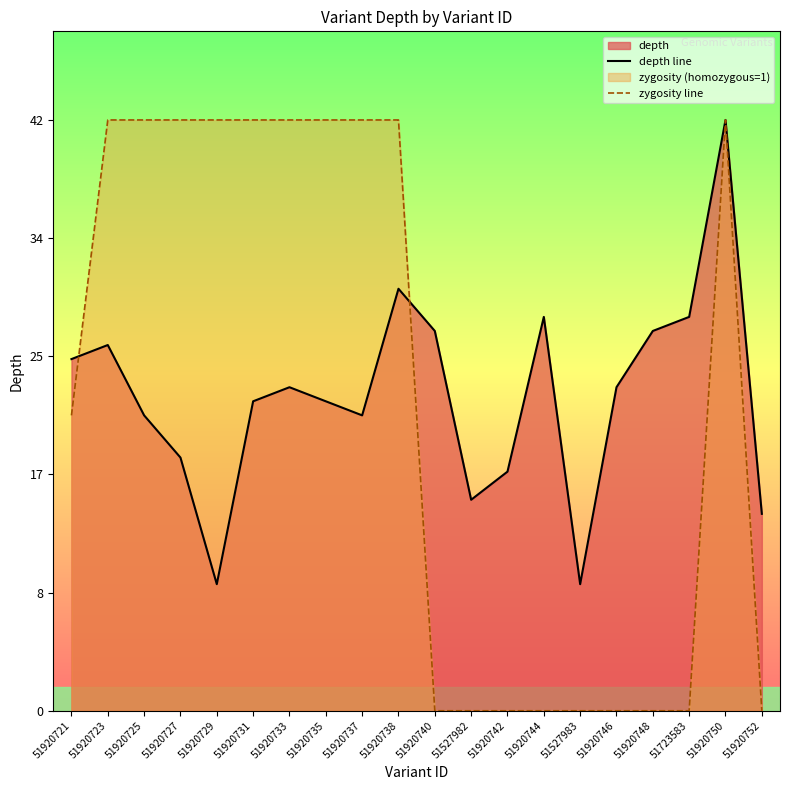

What is the difference between the highest and lowest values at 51920740?

27